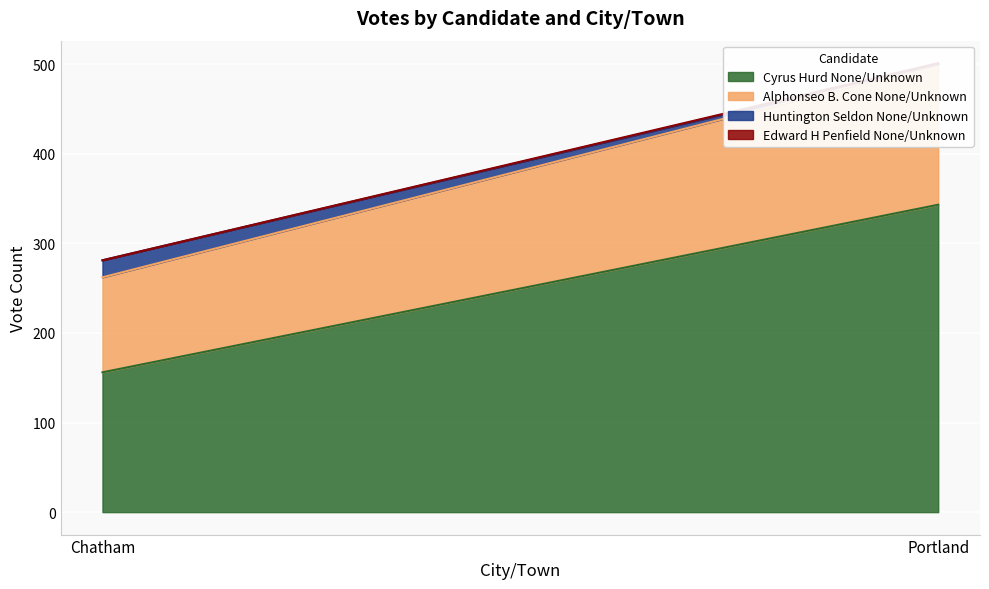

Does the chart display data point markers on the line(s)?

No